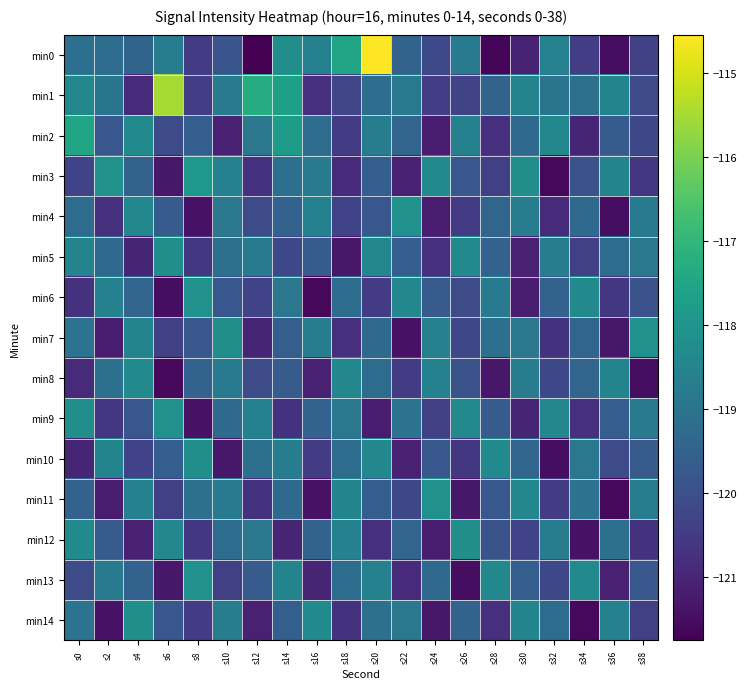

Count the number of data series in this chart.

15